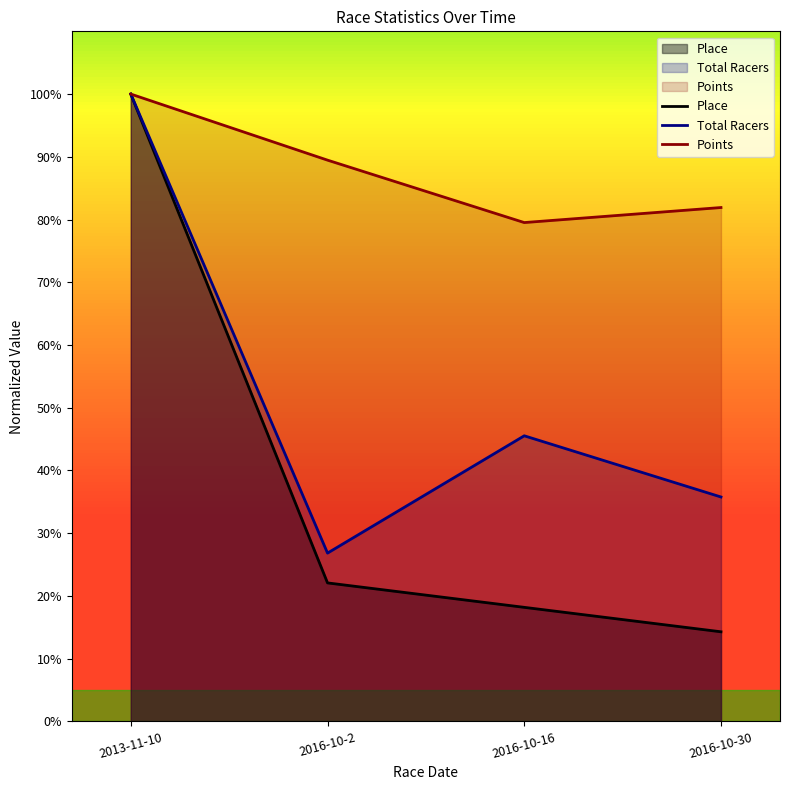

What is the difference between the second highest and second lowest values in the Points series?

7.6